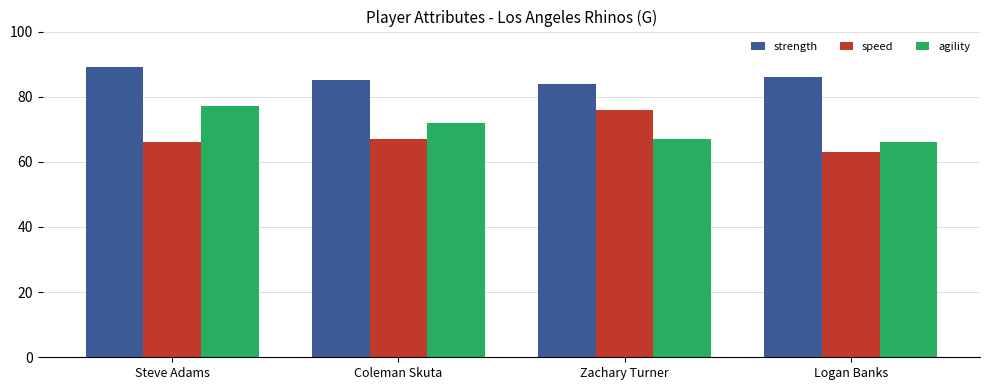

Where is speed nearest to the value 69?

Coleman Skuta